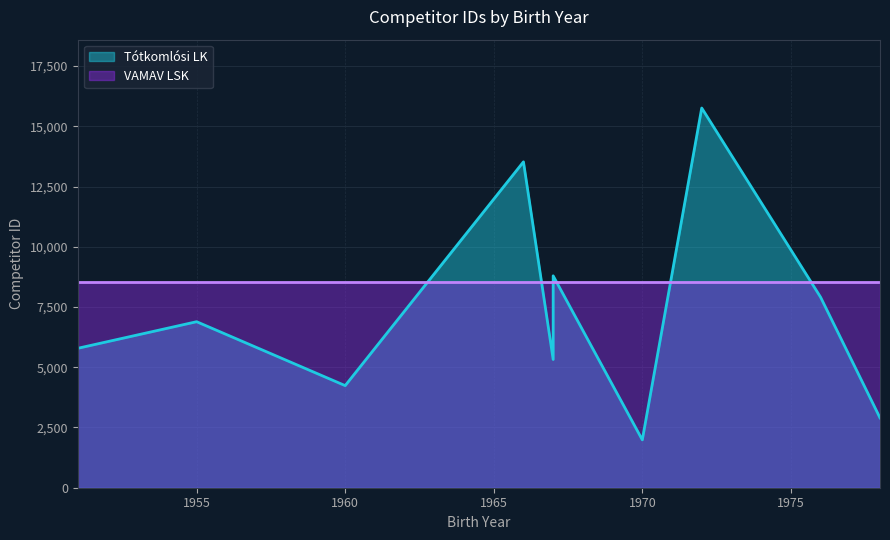

Is it true that the value at 1970 is 2853?

False